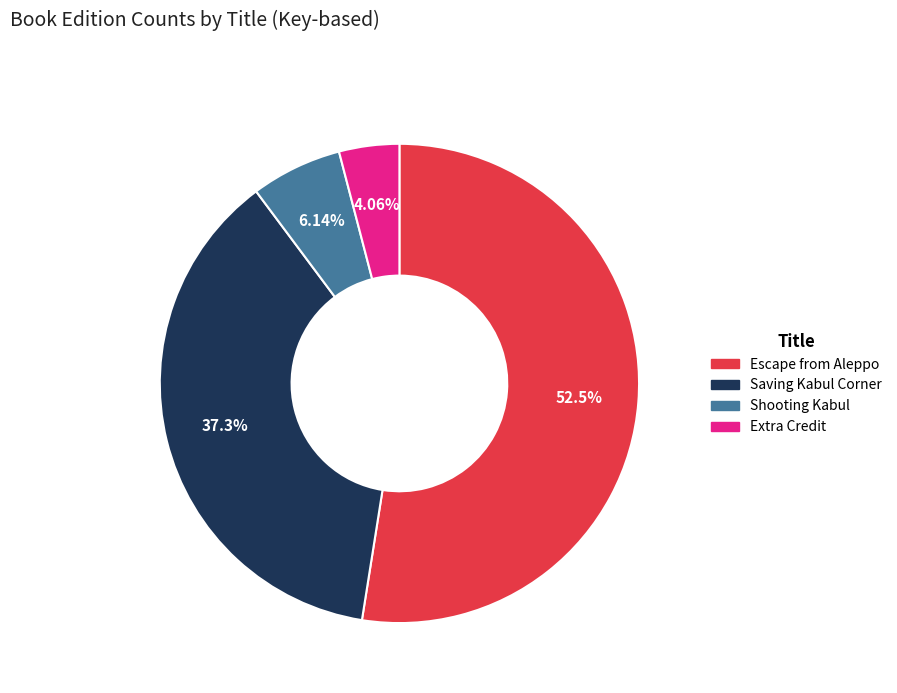

Which slice is the largest?

Escape from Aleppo